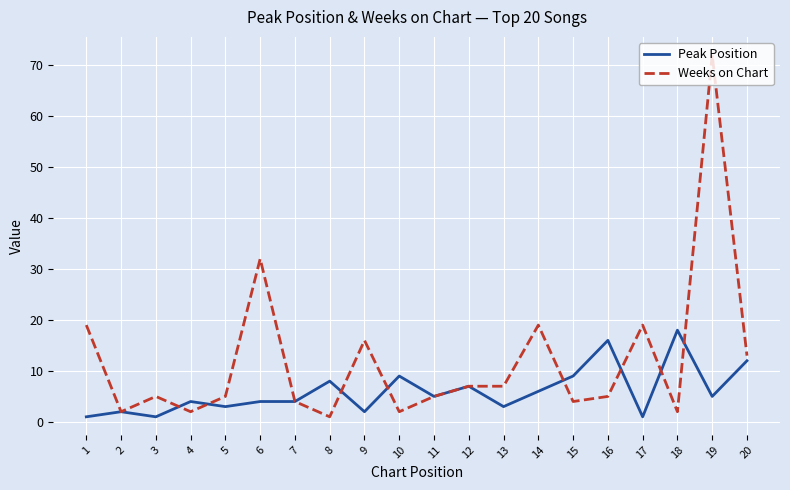

Where is the first local maximum for Peak Position?

2